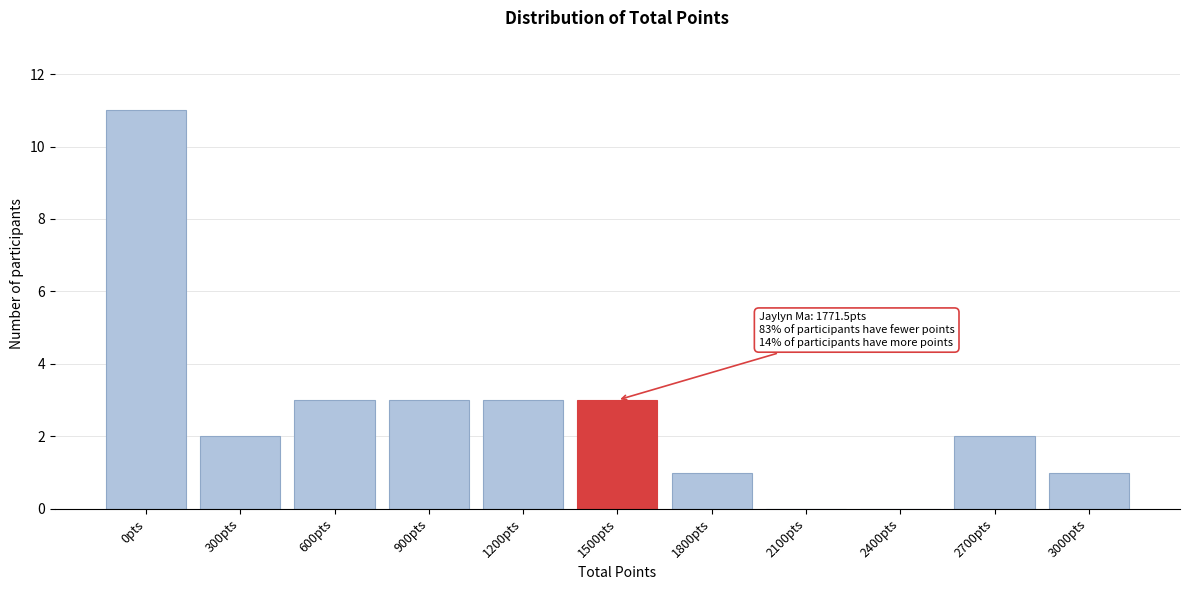

Reading left to right, transcribe all the data shown in this chart.

0pts=11	300pts=2	600pts=3	900pts=3	1200pts=3	1500pts=3	1800pts=1	2100pts=0	2400pts=0	2700pts=2	3000pts=1